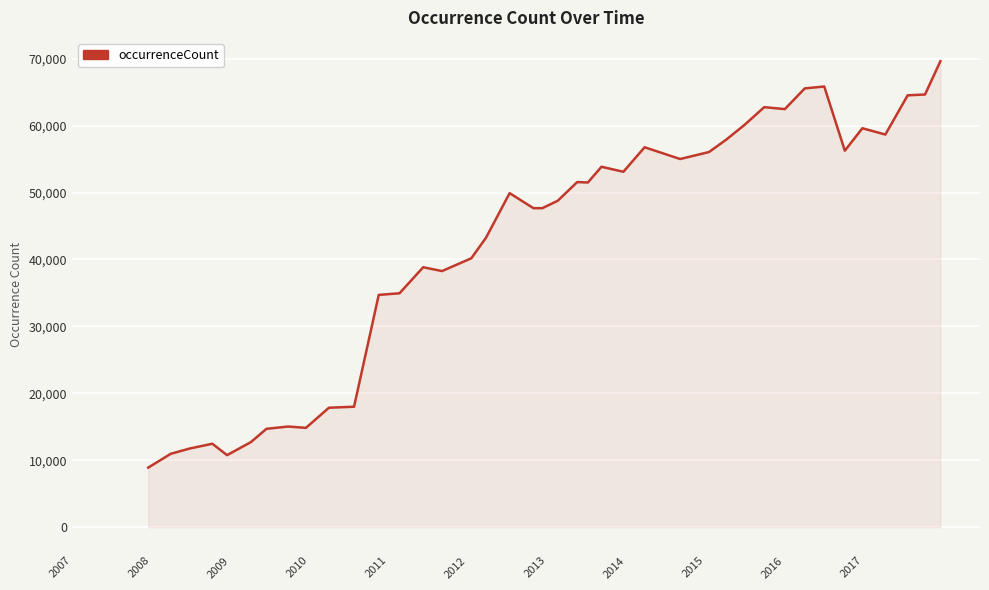

What is the maximum value shown in the chart?

69612